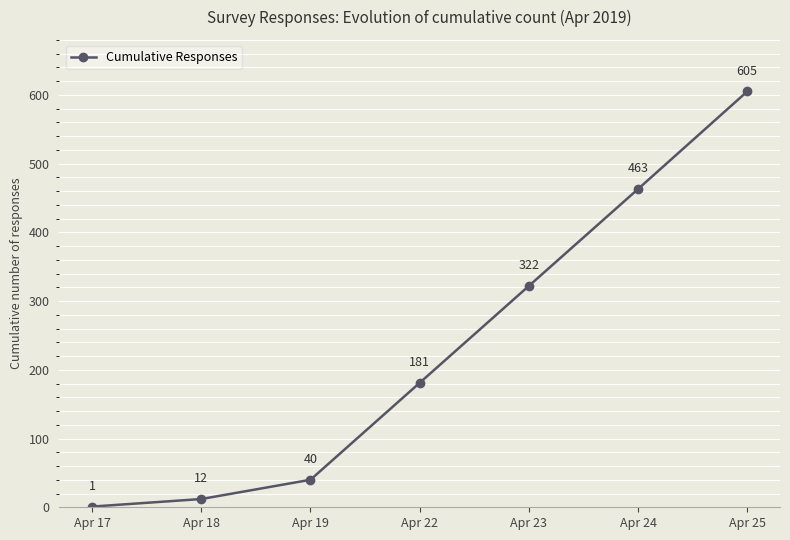

What is the sum of all values?

1624